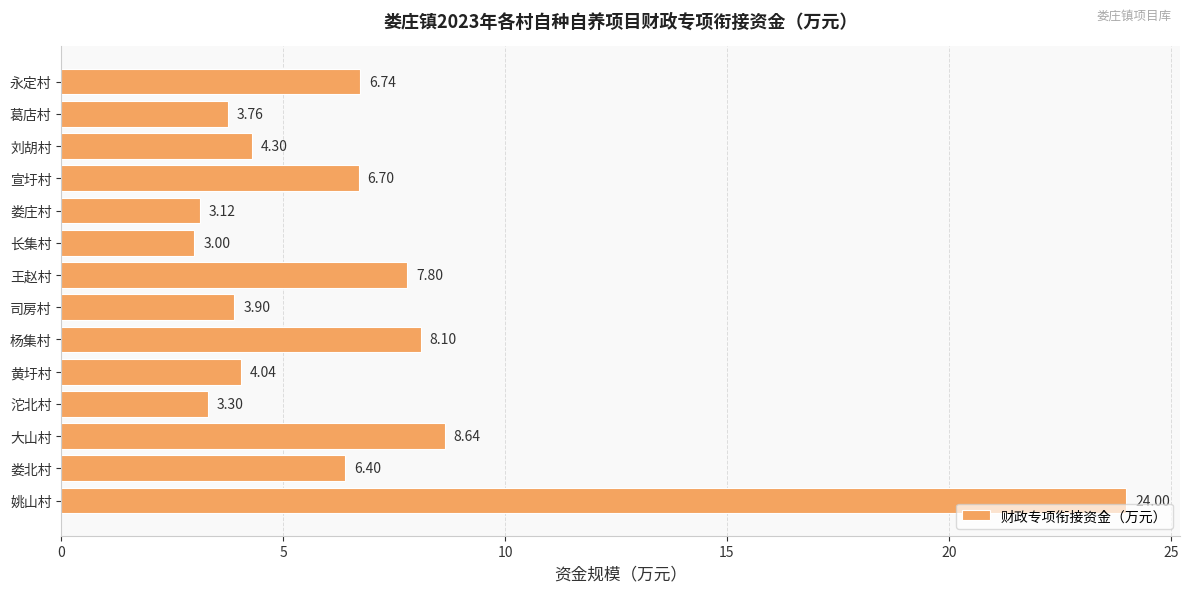

Which label corresponds to the largest value in the chart?

姚山村